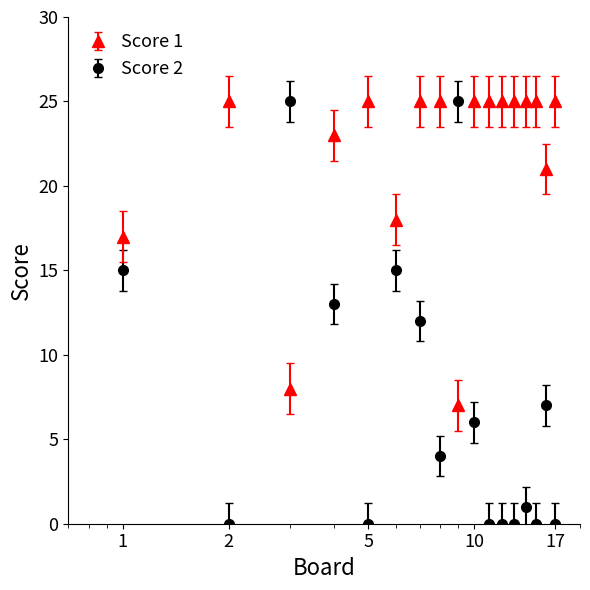

Which series has the largest total across all categories?

Score 1